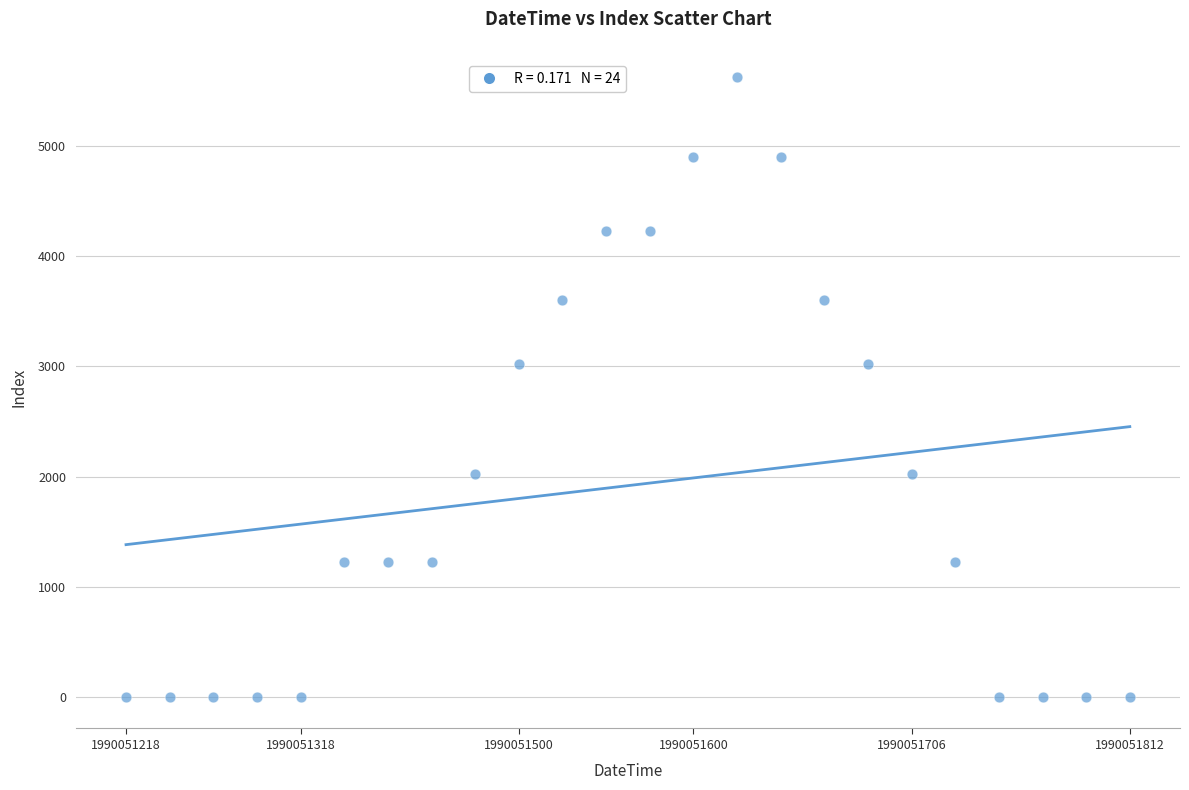

What is the range of Y values (max minus min)?

5625